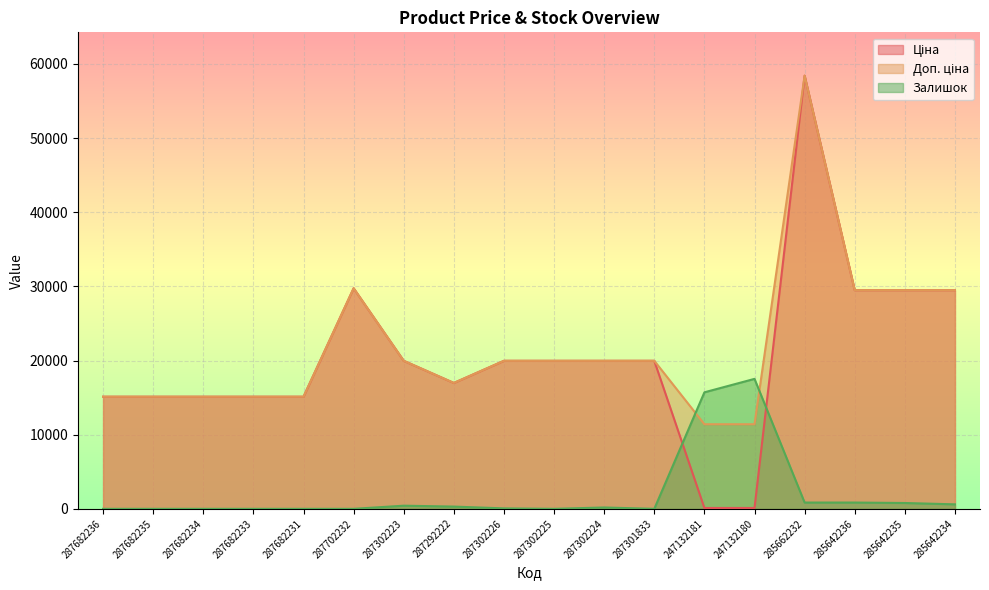

At how many categories does at least one series exceed 38397?

1